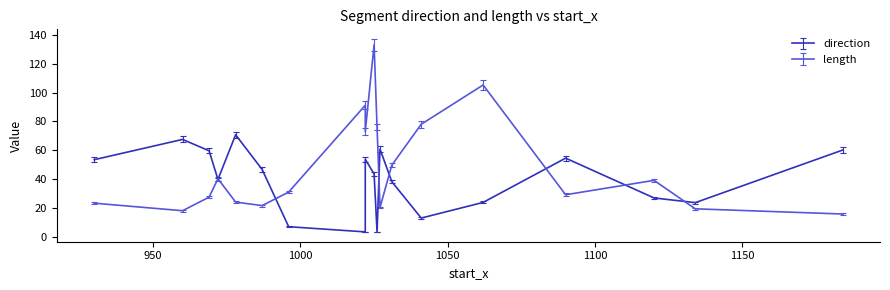

The value of length at 17 is 5.5. True or false?

False